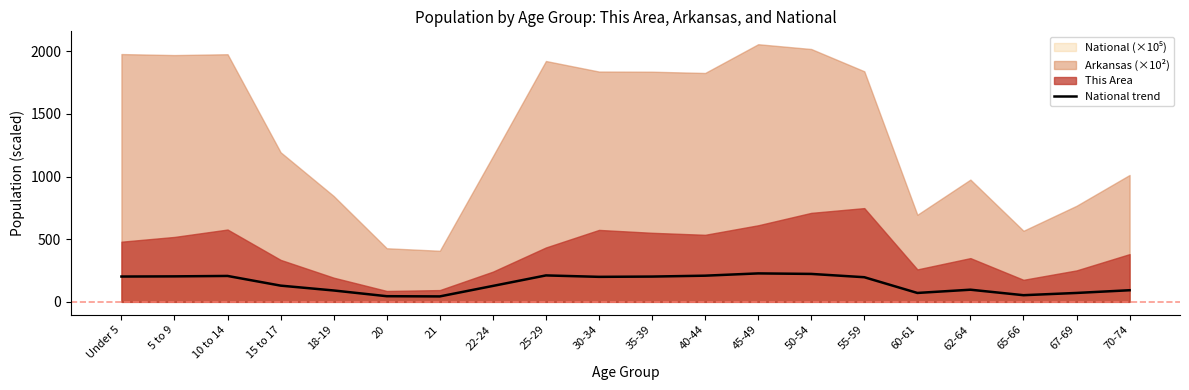

What is the average value?

145.1